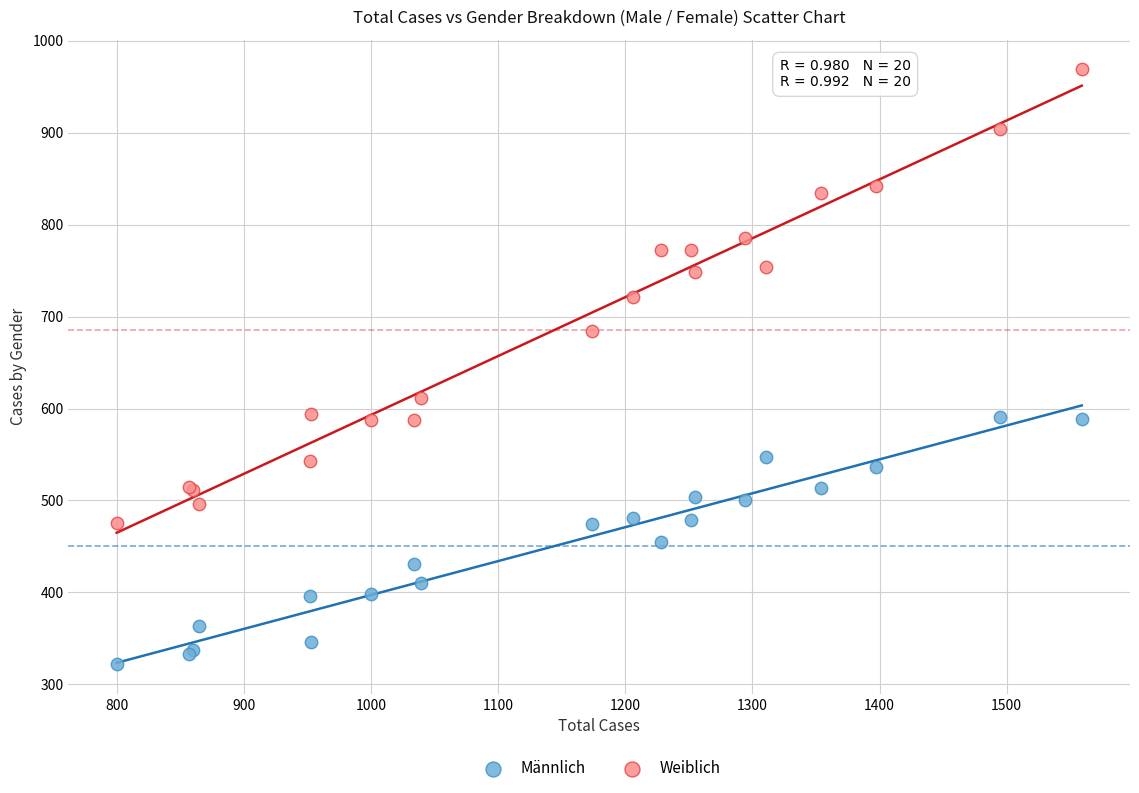

Which series reaches the maximum Y coordinate?

Weiblich